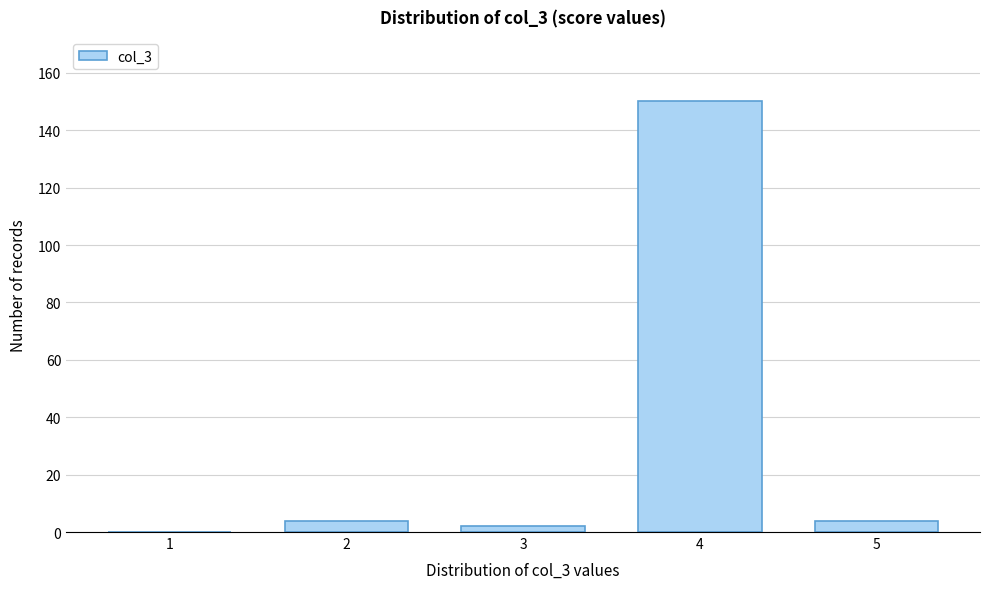

Reading left to right, list all the values displayed in this chart.

1=0	2=4	3=2	4=150	5=4